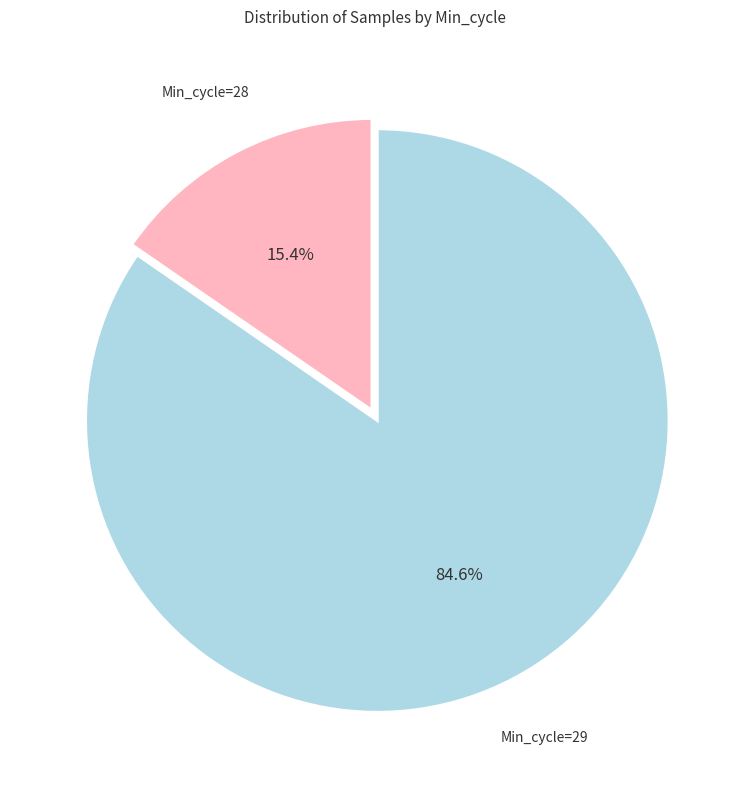

How many slices are in this pie chart?

2